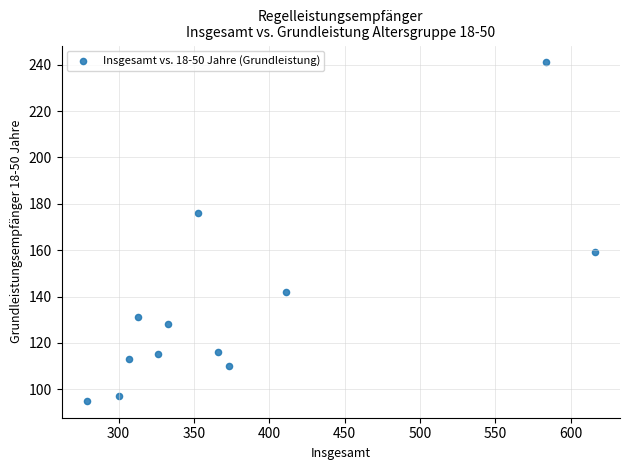

What is the average Y value?

135